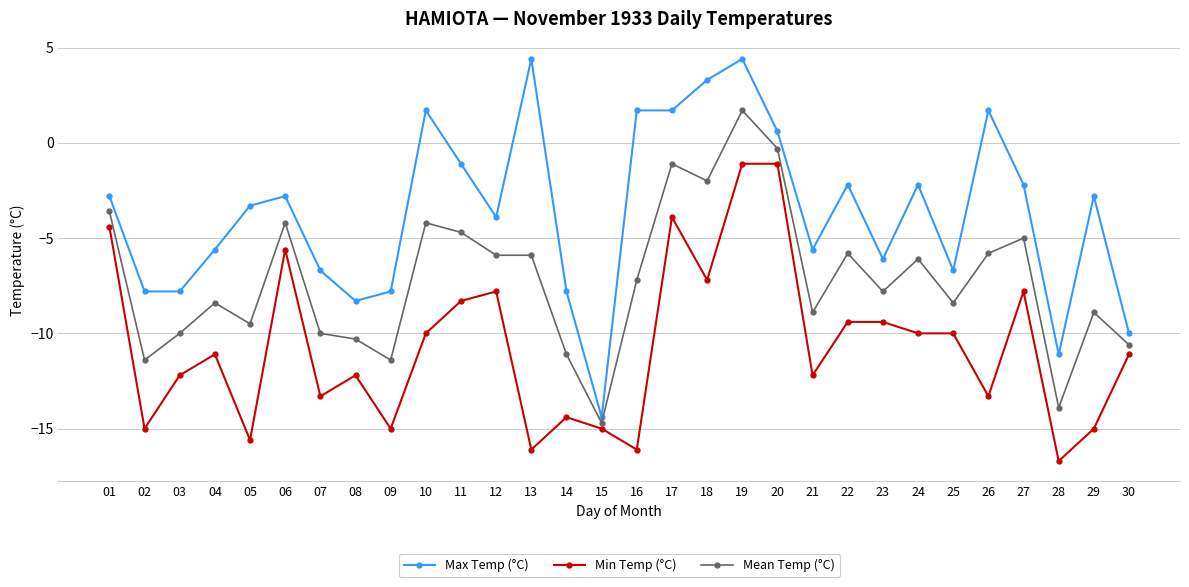

What is the minimum value for Max Temp (°C)?

-14.4